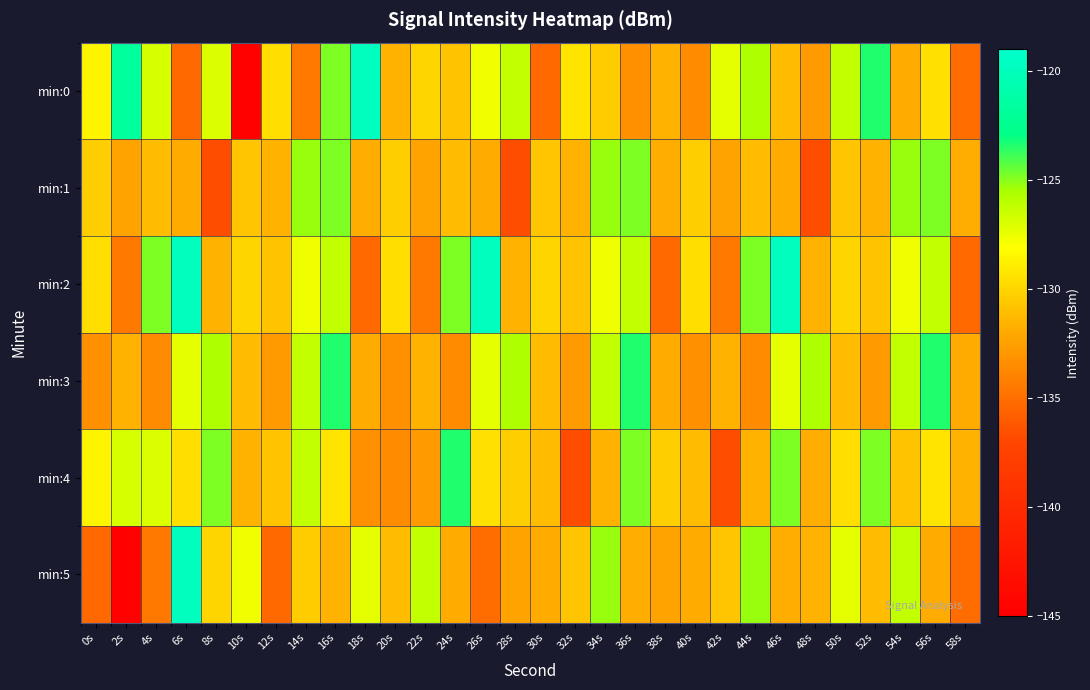

How many series are shown in this chart?

6